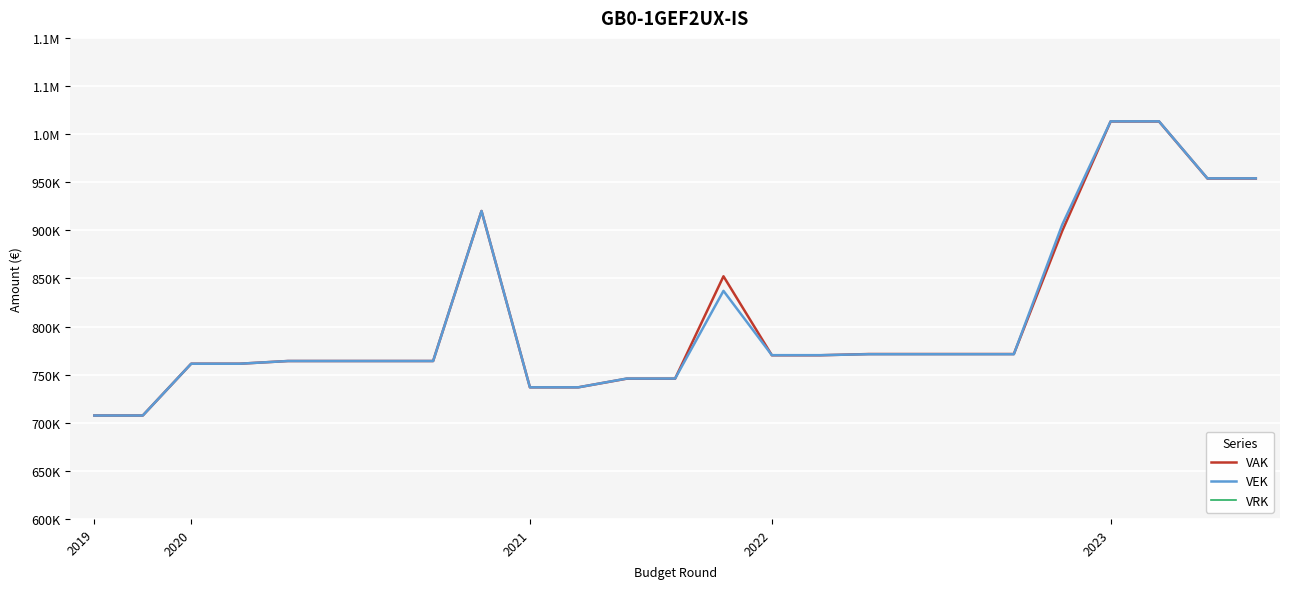

What are all the series names shown in the legend?

VAK, VEK, VRK